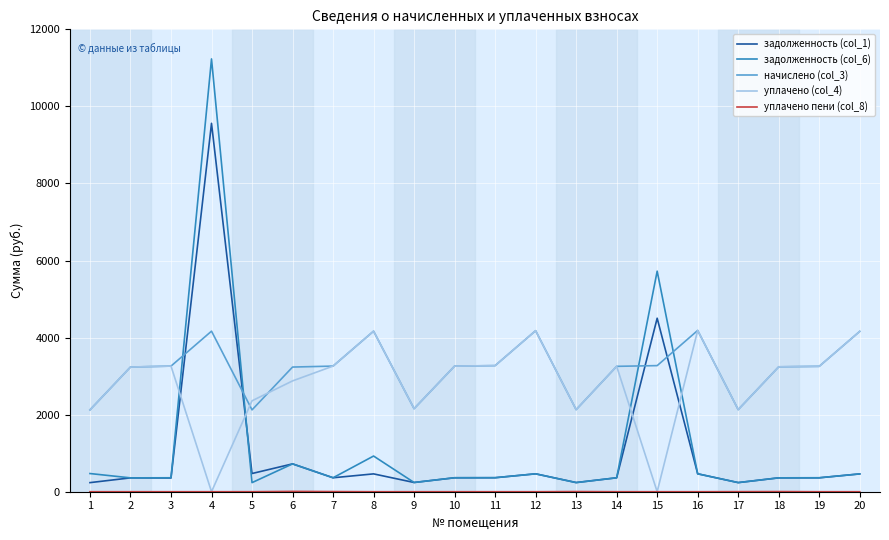

The value of уплачено (col_4) at 6 is 4012.7. True or false?

False